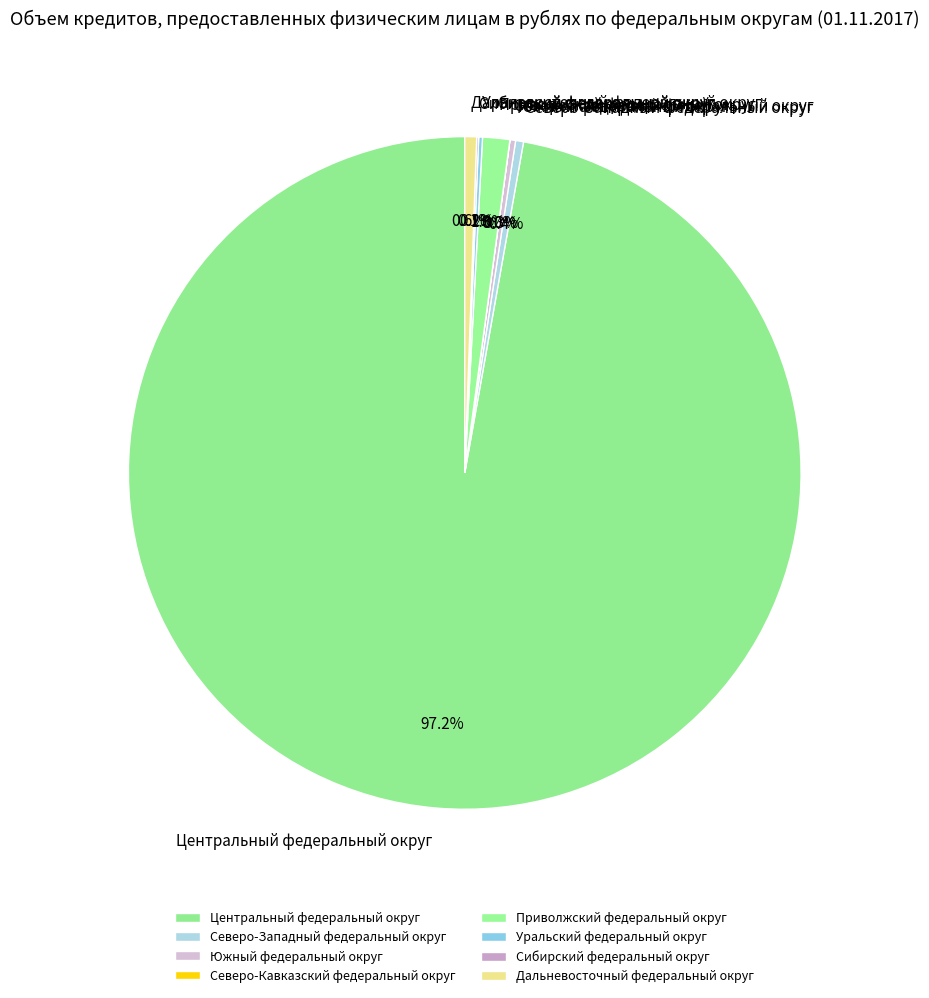

Does any single category account for the majority?

Yes